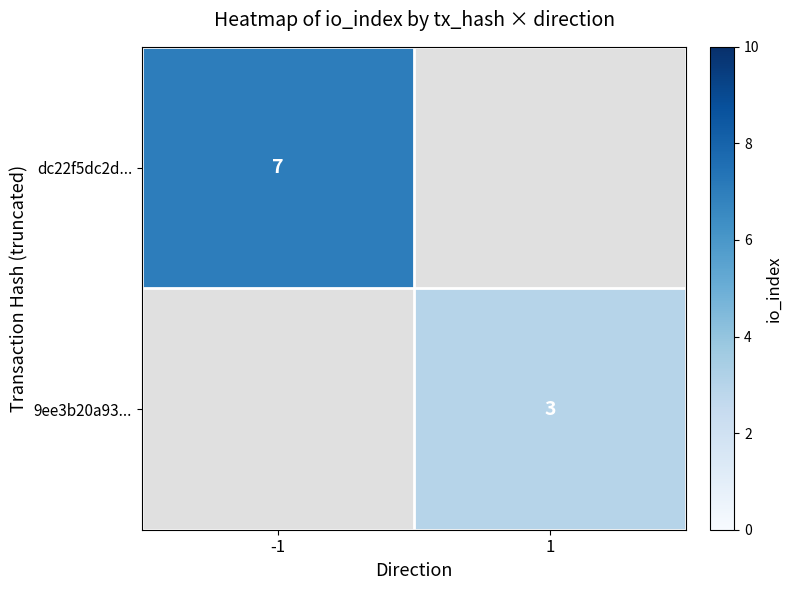

True or false: 9ee3b20a93... has a value of 5 at 1.

False